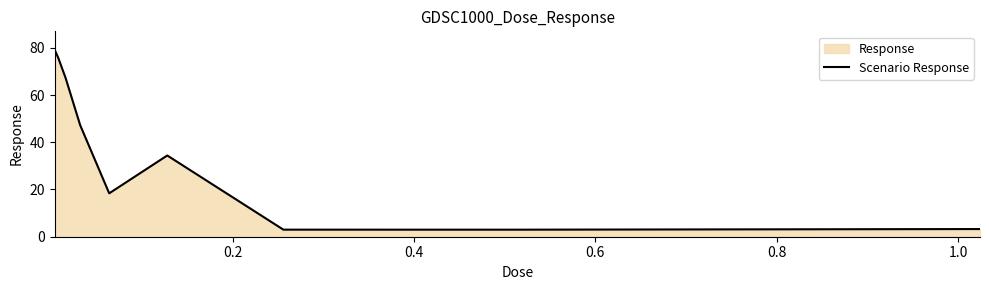

What is the minimum value shown in the chart?

3.0